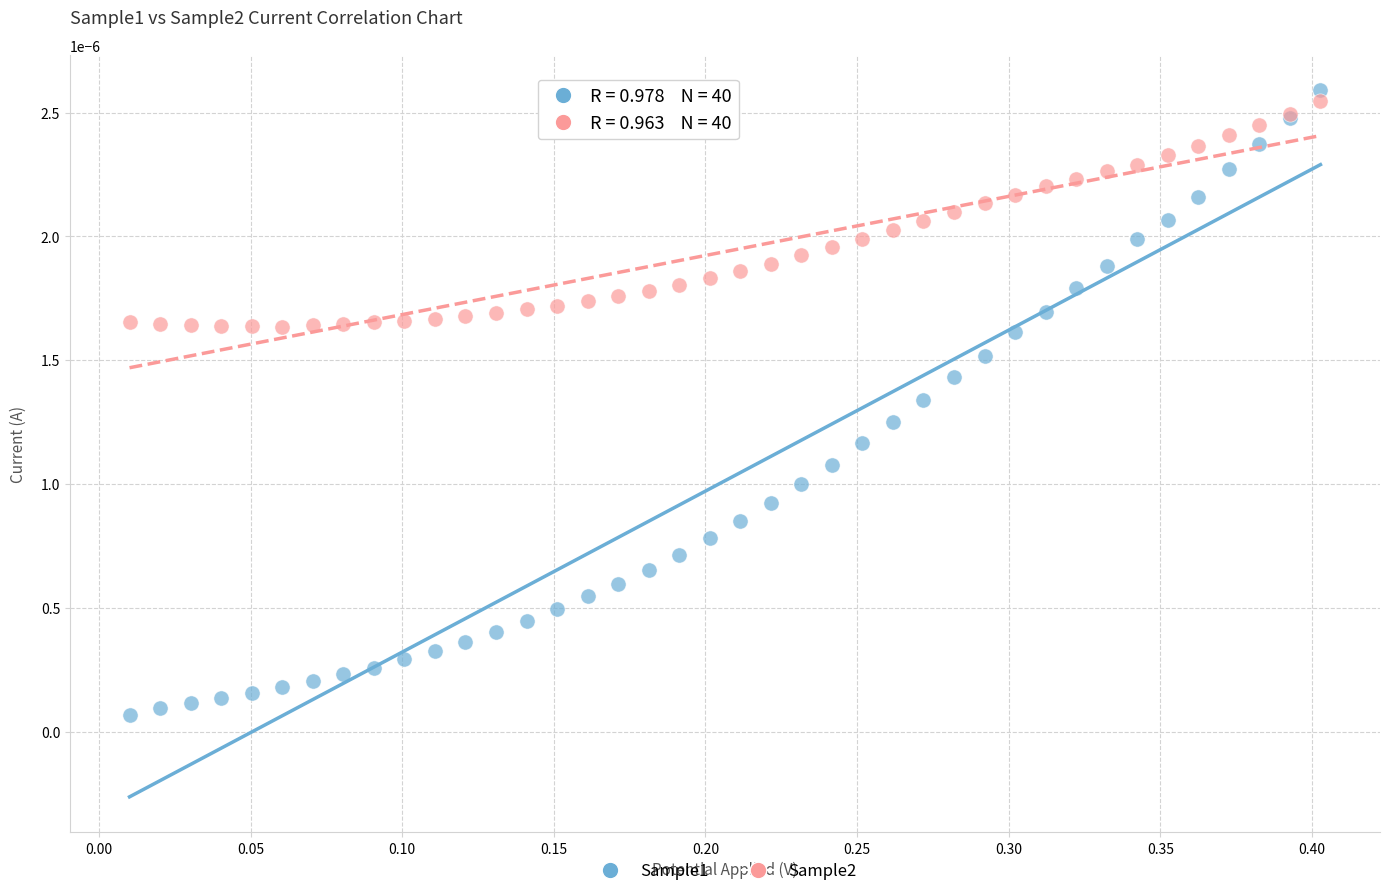

What is the X range (max minus min) for the scatter plot?

0.4